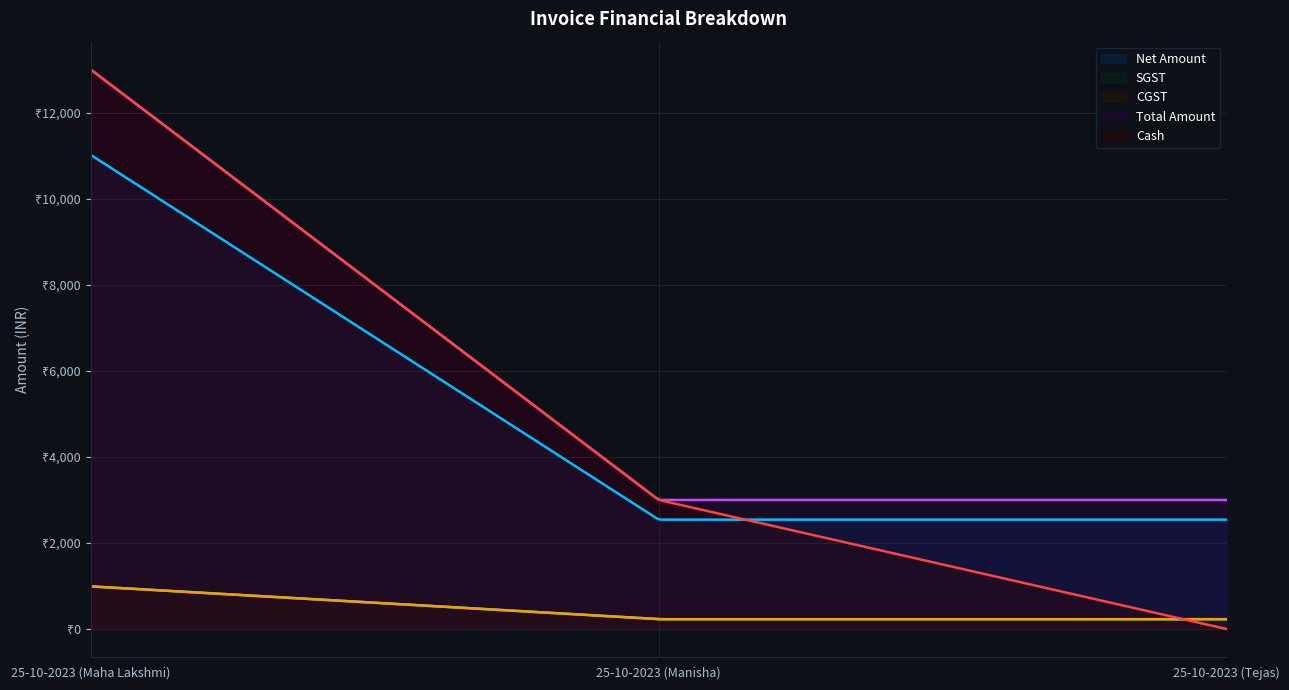

What is the highest value of the SGST series?

991.5